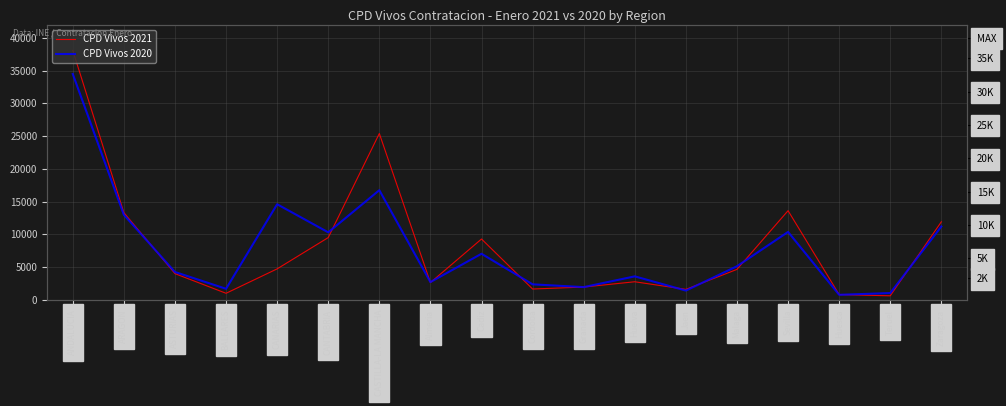

Which category has the highest value in the CPD Vivos 2020 series?

ANDALUCIA